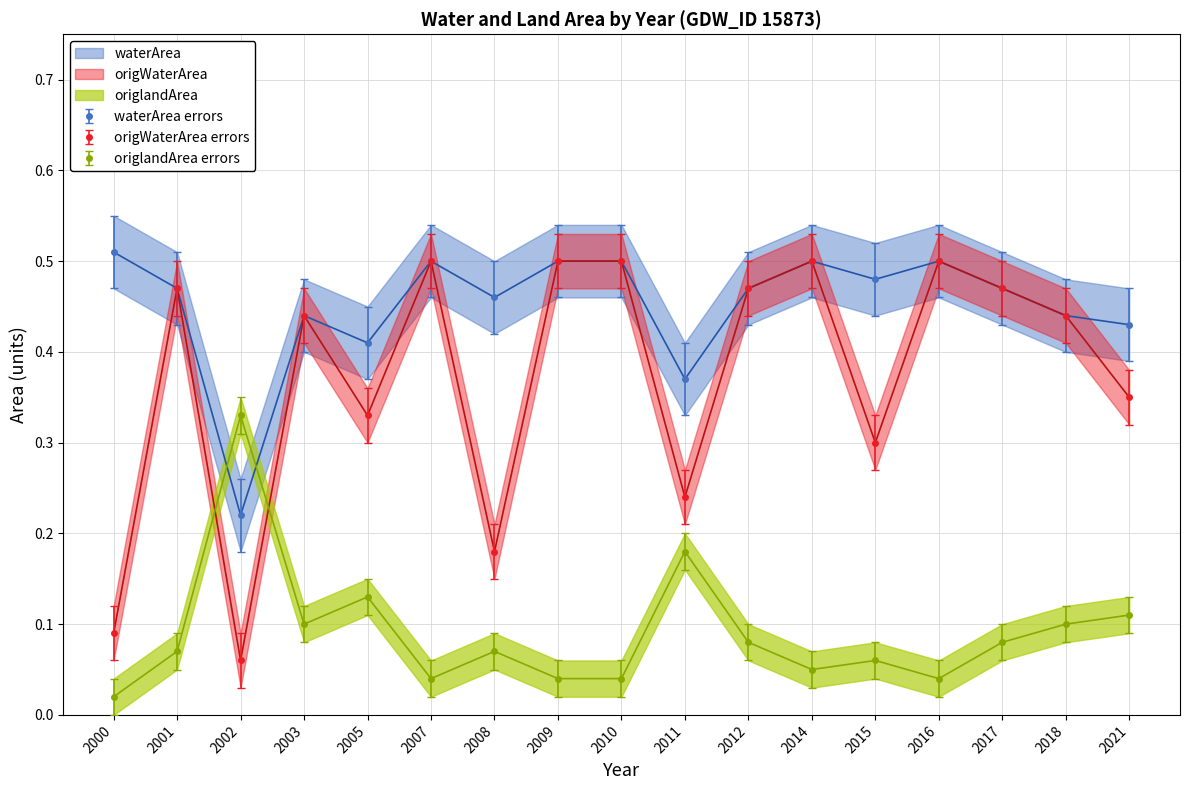

What are all the series names shown in the legend?

waterArea, origWaterArea, origlandArea